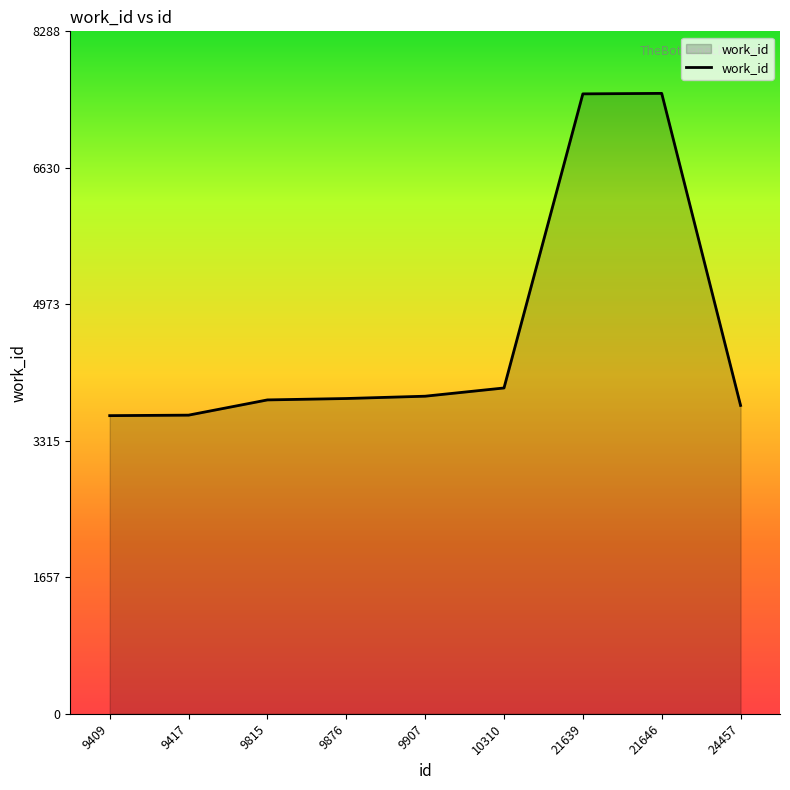

What is the change in value from 9815 to 21639?

+3717